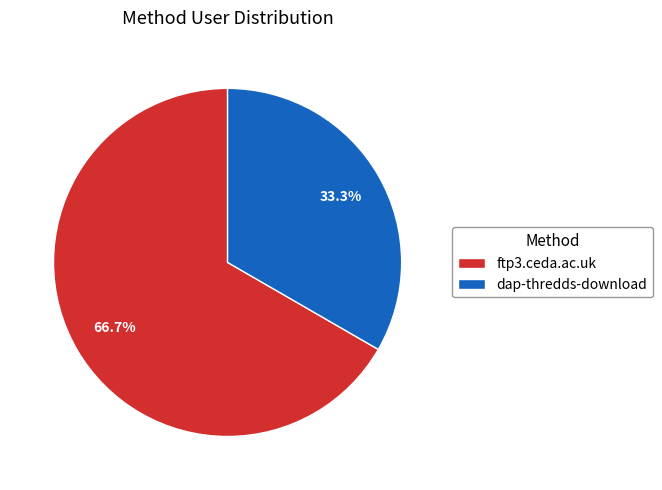

Do dap-thredds-download and ftp3.ceda.ac.uk together represent more than half of the pie?

Yes